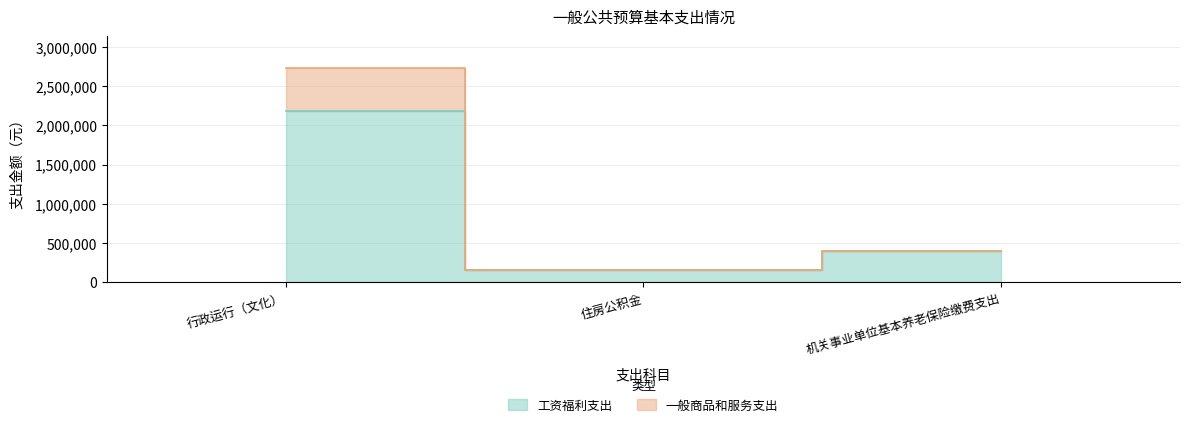

Rank the series by their average value, from lowest to highest.

工资福利支出, 一般商品和服务支出